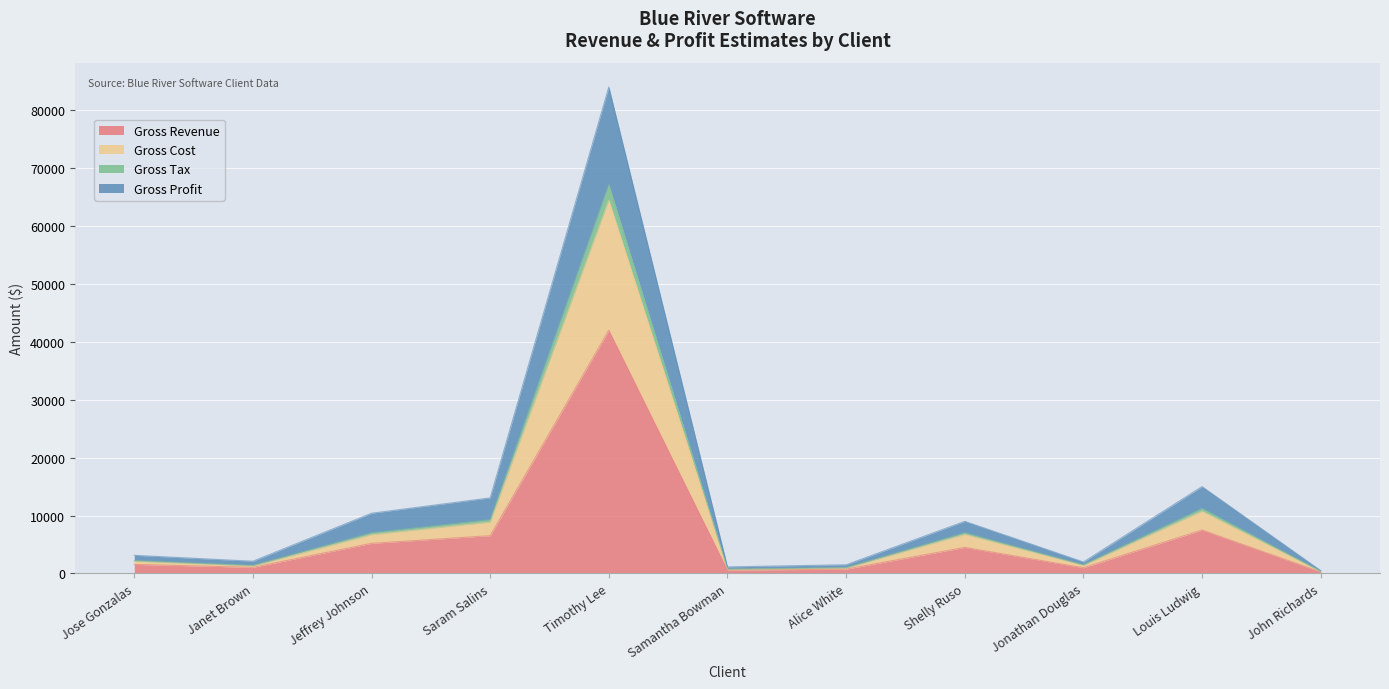

True or false: Gross Tax and Gross Profit intersect in this chart.

False